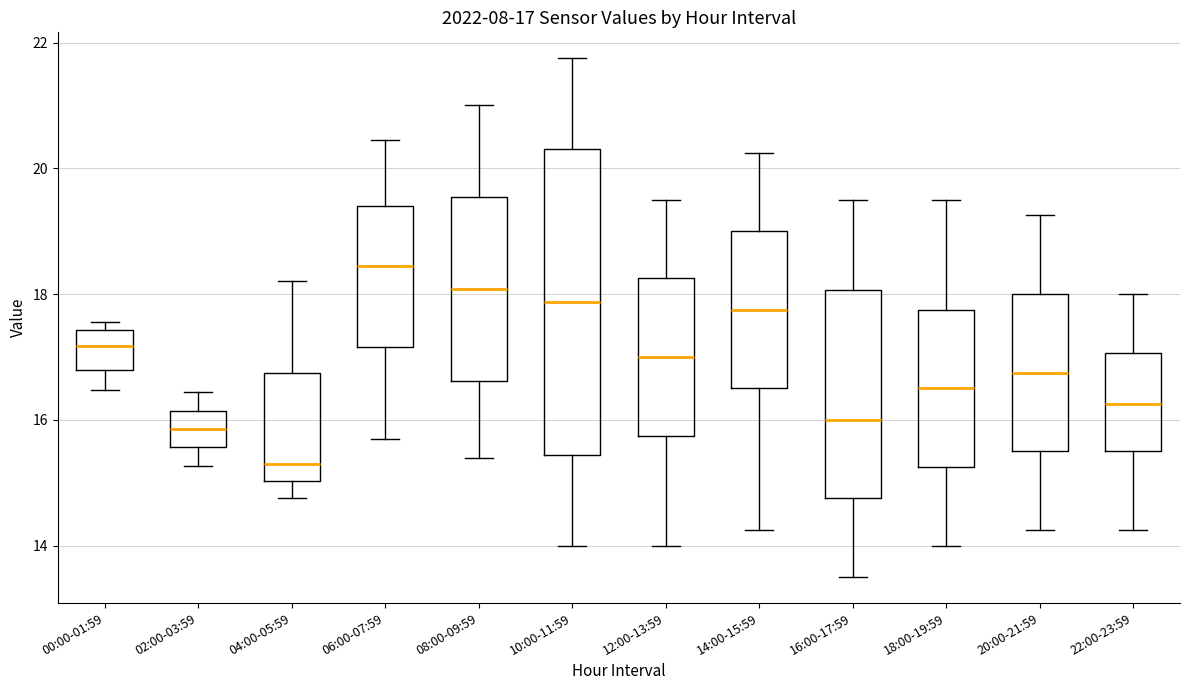

Which box is the tallest, from its lower edge to its upper edge?

10:00-11:59